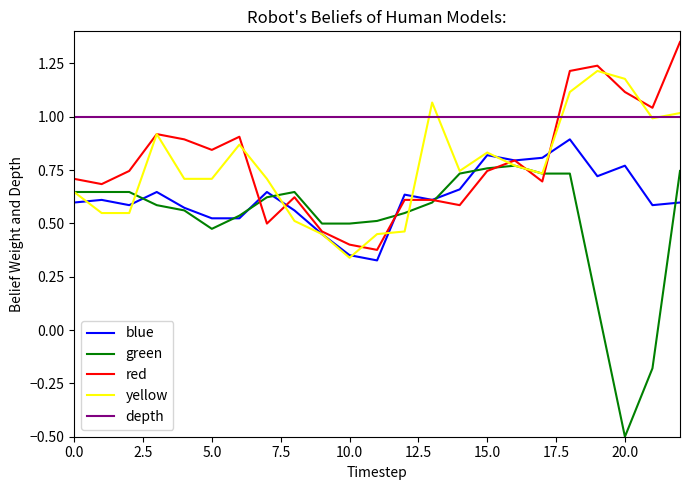

Rank the series by their maximum value, from highest to lowest.

red, yellow, depth, blue, green